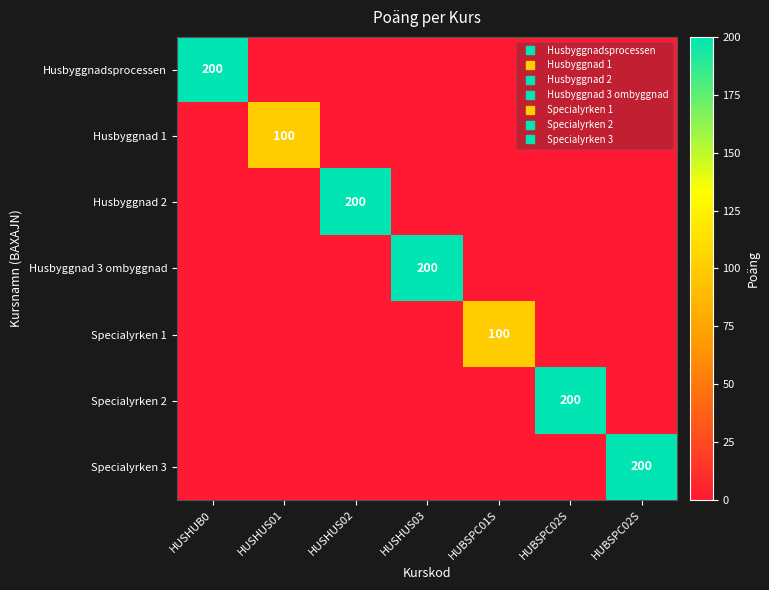

What is the sum of all Husbyggnad 1 values?

100